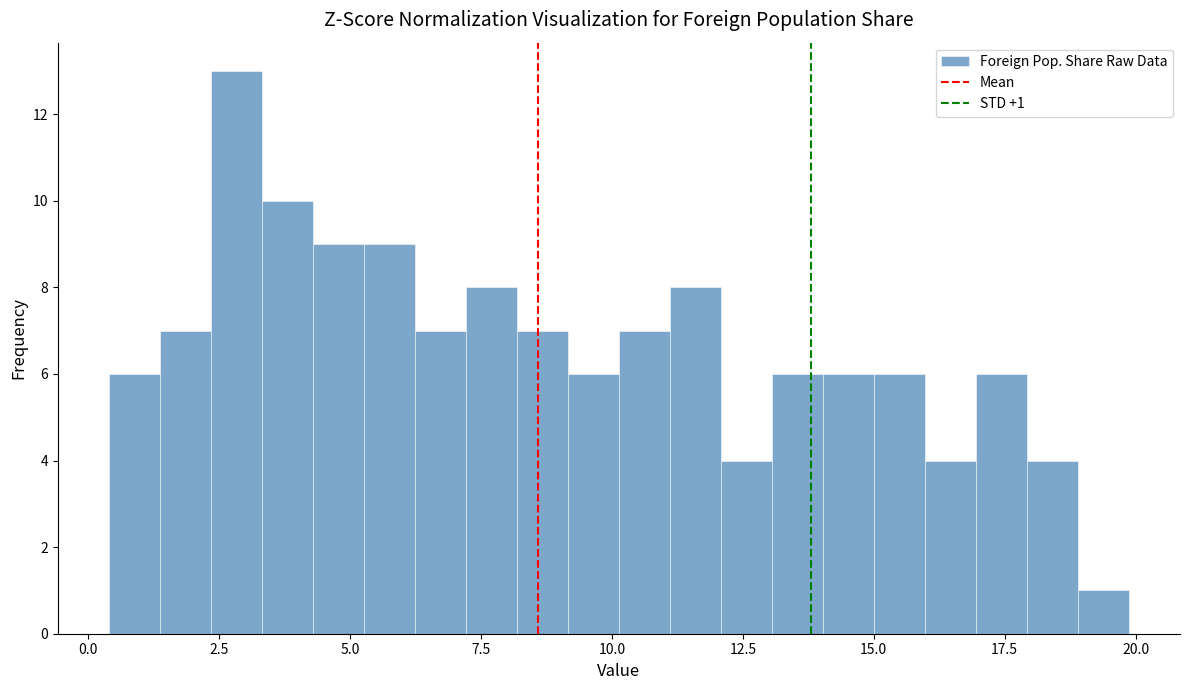

Around what value on the x-axis is the tallest bar? Give the approximate position of its centre, as read against the axis.

3.0